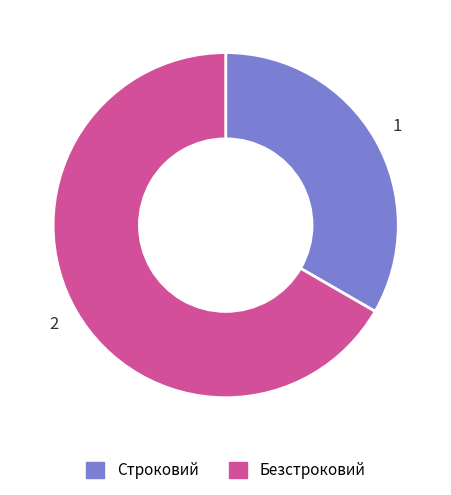

Is the sum of Безстроковий and Строковий greater than half?

Yes